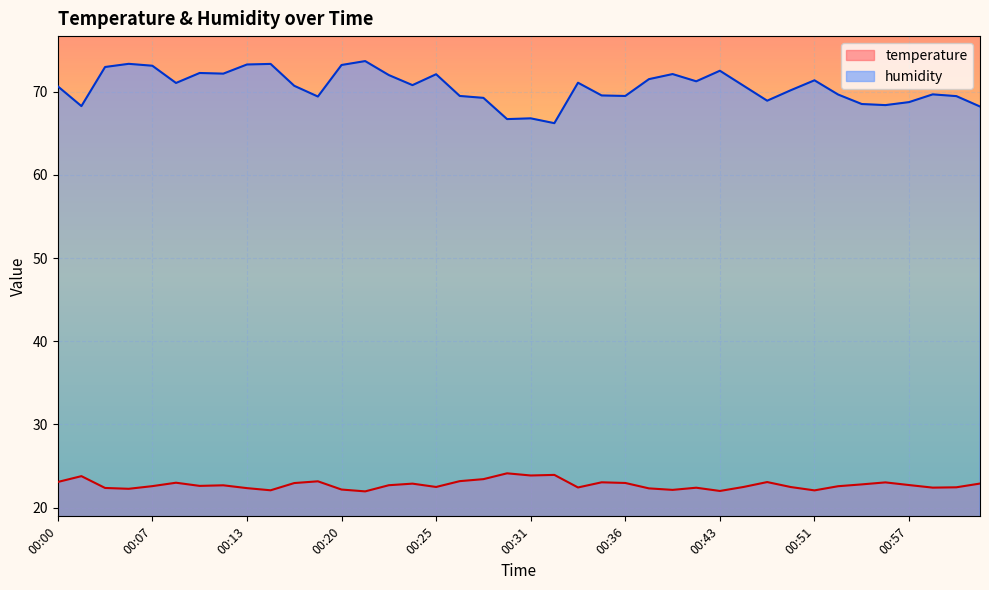

What is the difference between the maximum and minimum values in the temperature series?

2.2